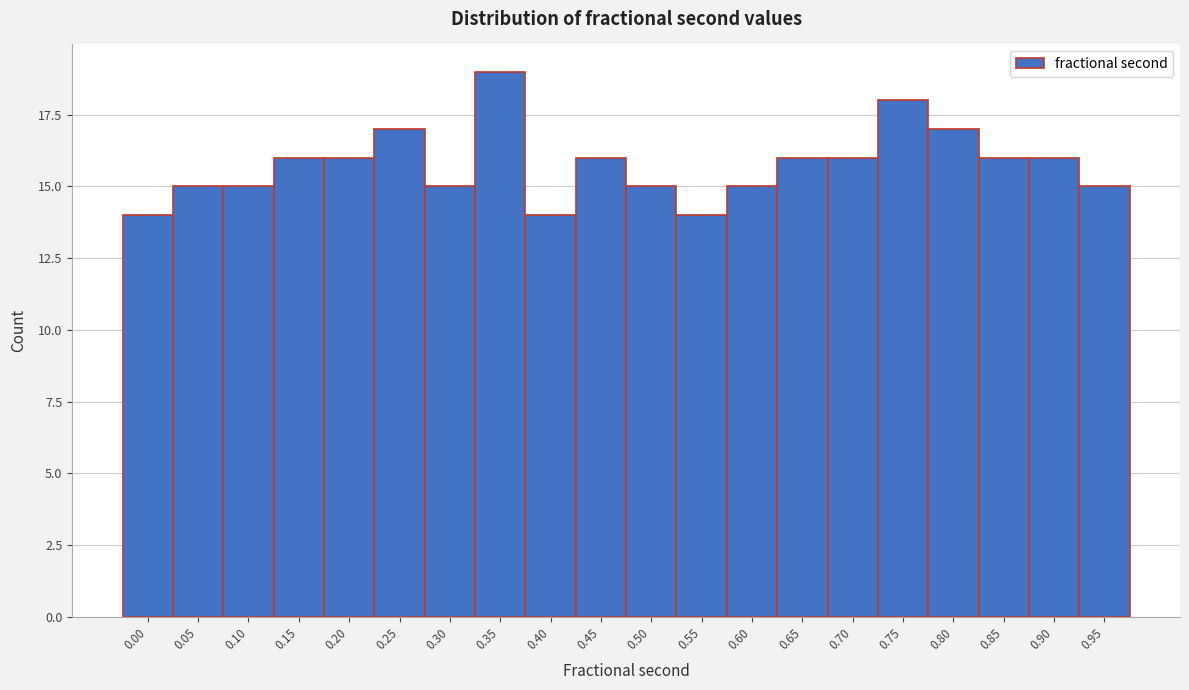

Reading right to left, what are all the values shown in this chart?

15	16	16	17	18	16	16	15	14	15	16	14	19	15	17	16	16	15	15	14